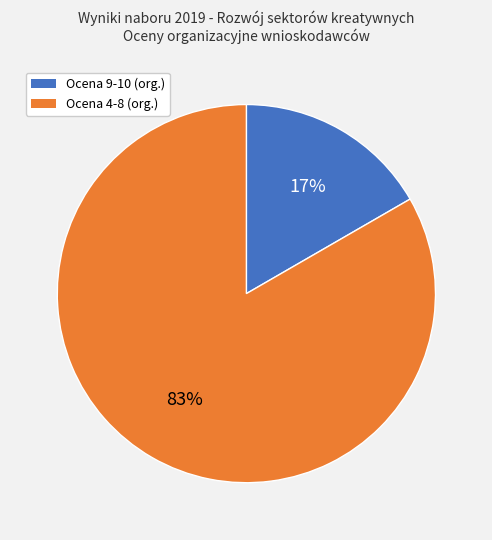

To the nearest percent, what is the average slice percentage?

50%